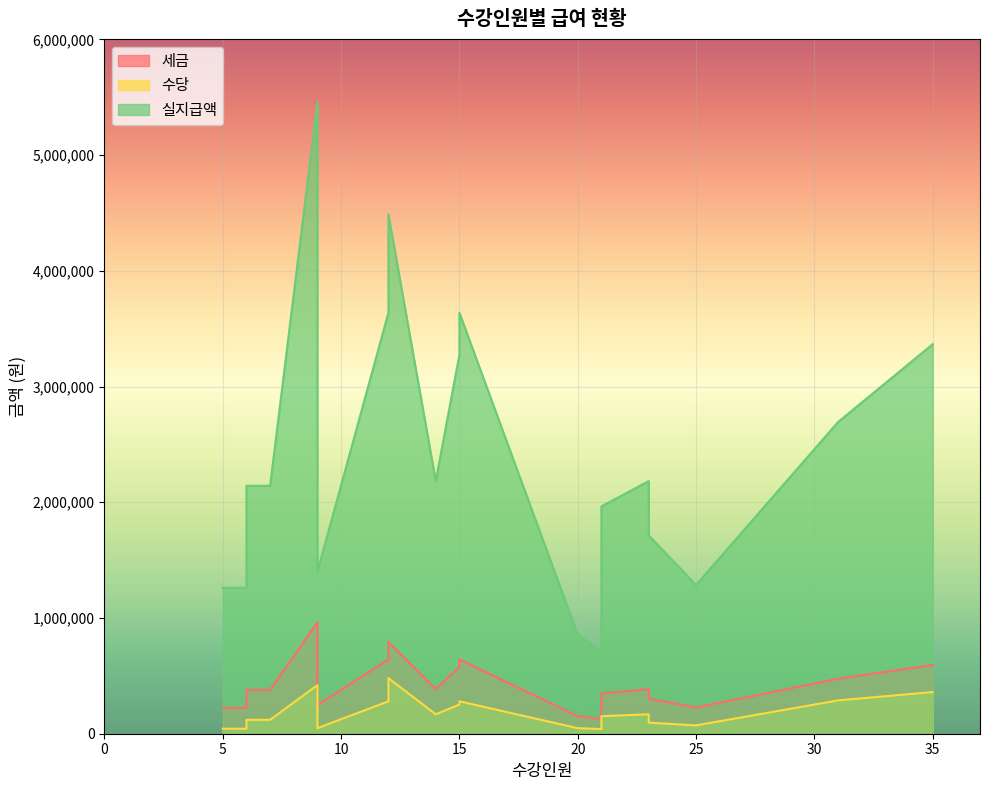

True or false: 세금 has a value of 78269 at 20.

False